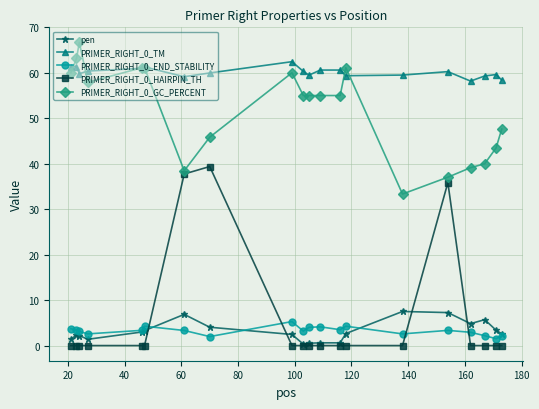

Which series has the widest spread of values?

PRIMER_RIGHT_0_HAIRPIN_TH